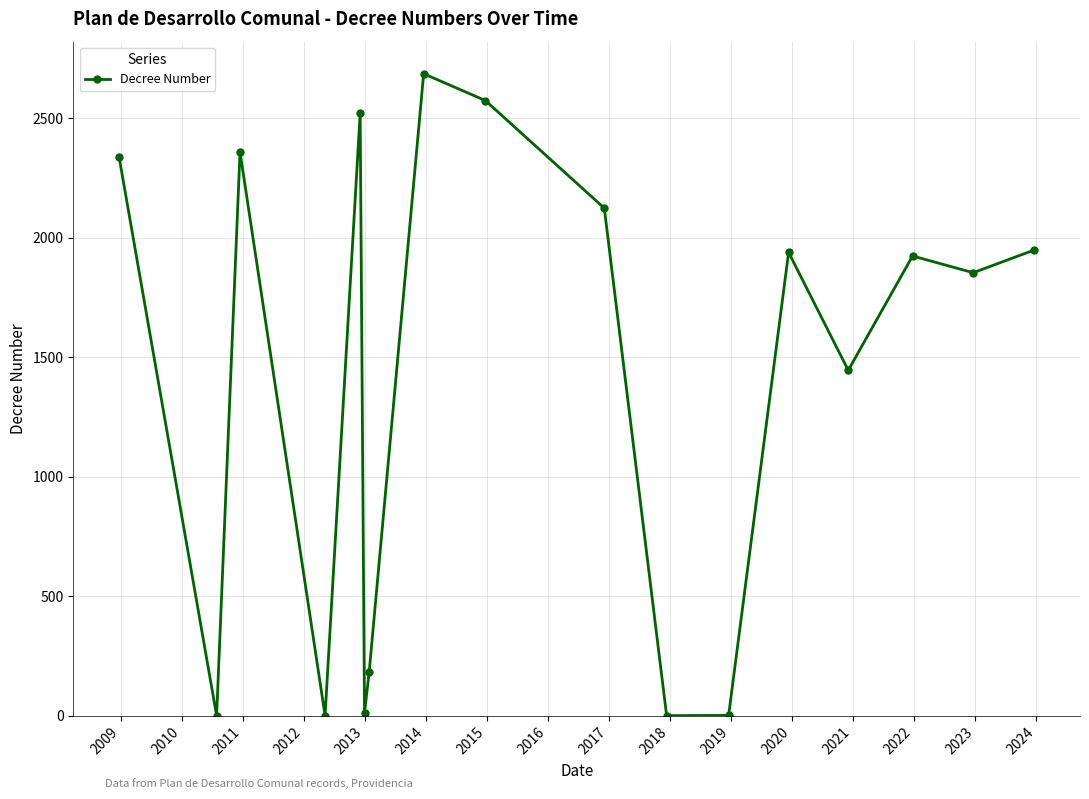

How many interior local valleys (lower than both neighbors) does the data have?

6